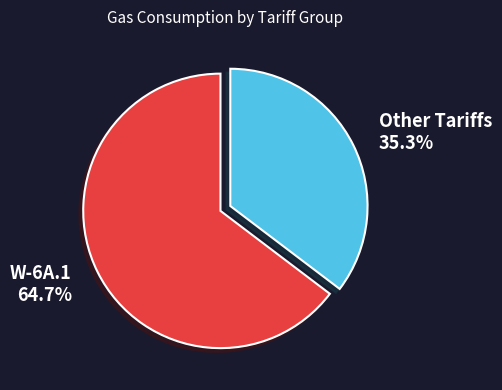

Count the number of slices in the pie.

2